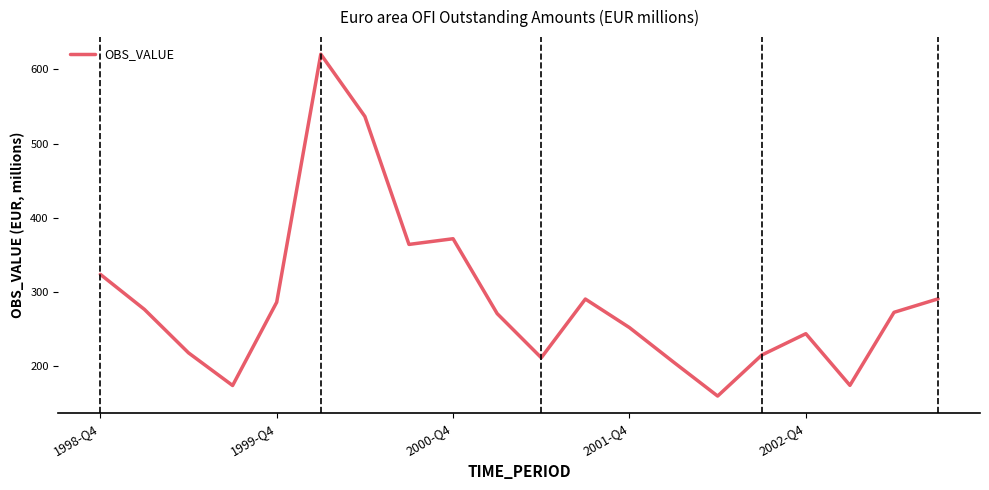

What is the maximum value shown in the chart?

620.6